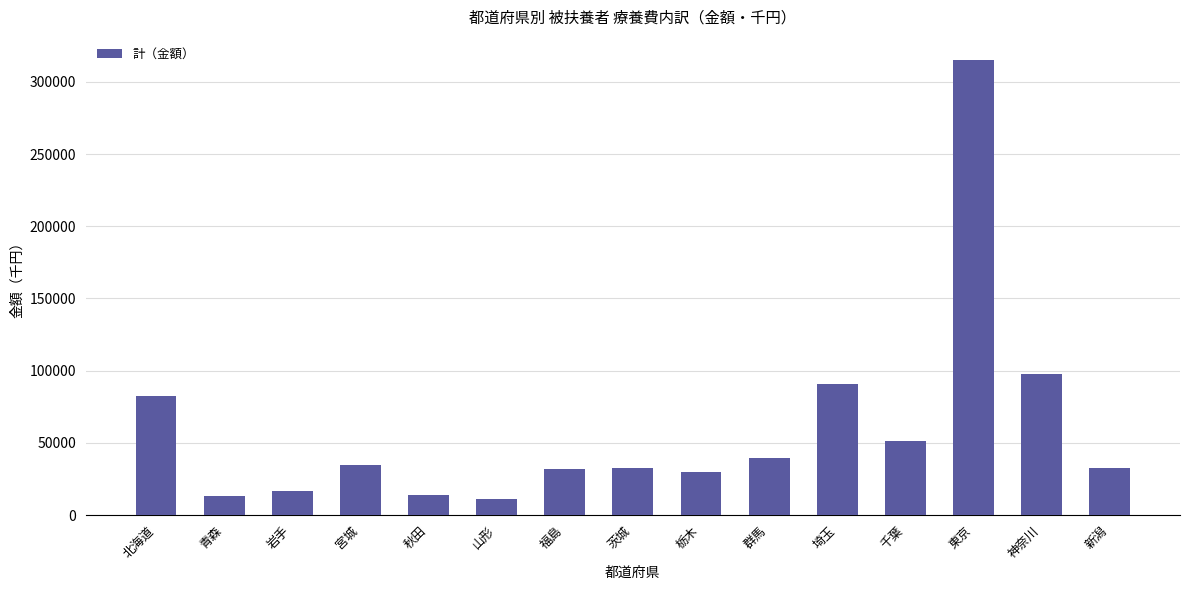

The chart shows a value of 39145.4 at 群馬. True or false?

True